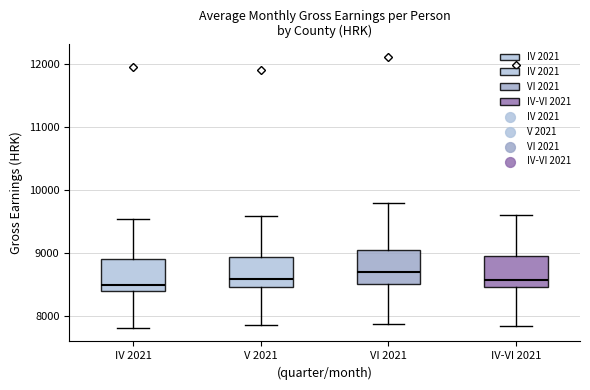

Reading left to right, read every box against the y-axis: the position of its median line, the range the box covers, and the ends of its whiskers. The values are not printed on the chart, so give them approximately, as read against the axis.

IV 2021: median 8500, box 8400 to 8900, whiskers 7800 to 9500
V 2021: median 8600, box 8500 to 8900, whiskers 7900 to 9600
VI 2021: median 8700, box 8500 to 9000, whiskers 7900 to 9800
IV-VI 2021: median 8600, box 8500 to 9000, whiskers 7800 to 9600